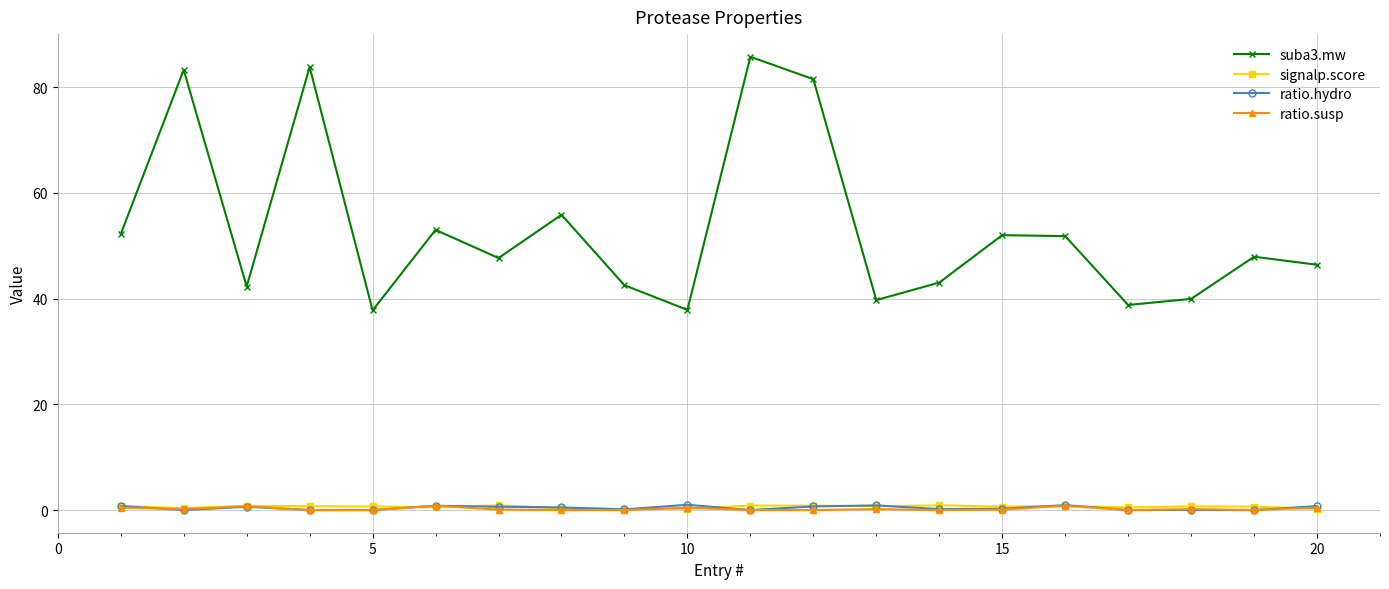

How many series are shown in this chart?

4